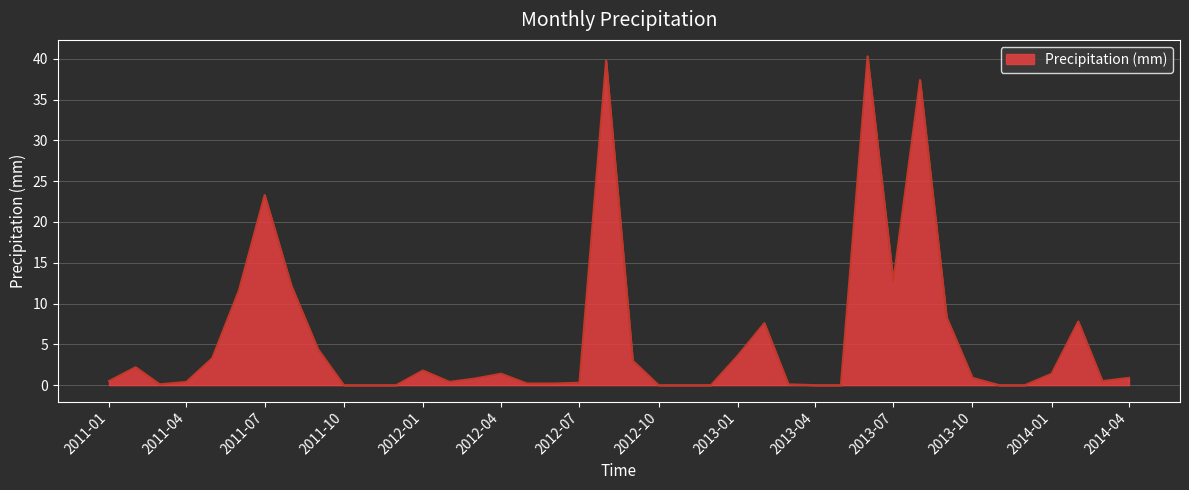

What is the difference between the maximum and minimum values?

40.3